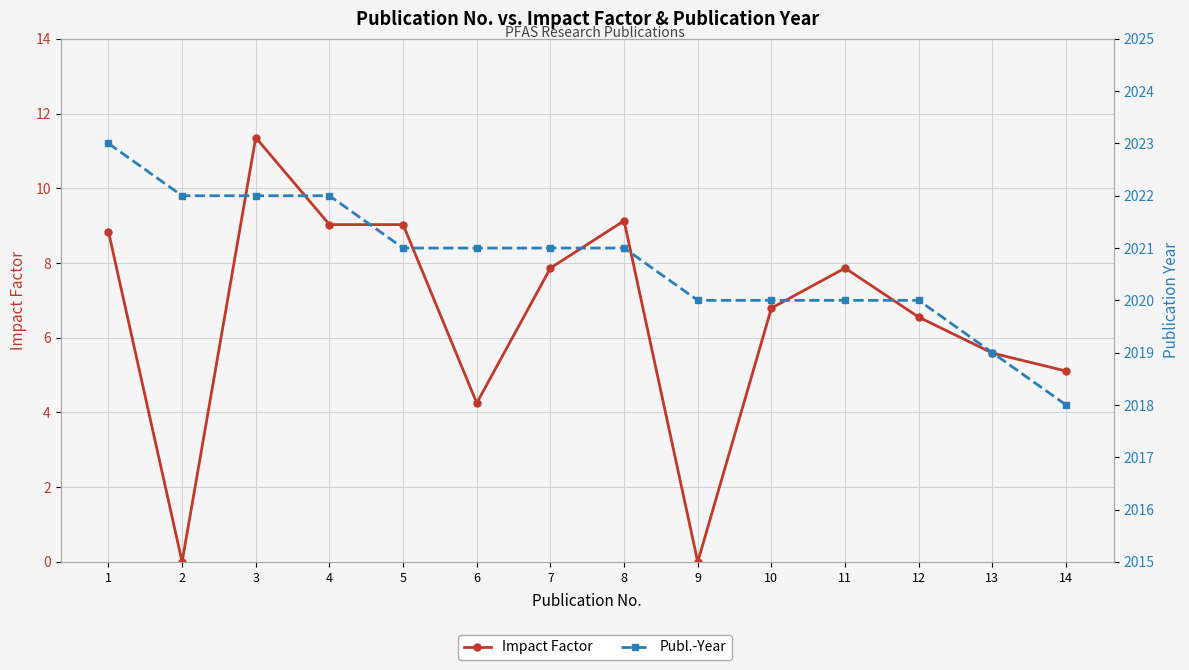

Which category has the lowest value in the Publ.-Year series?

14